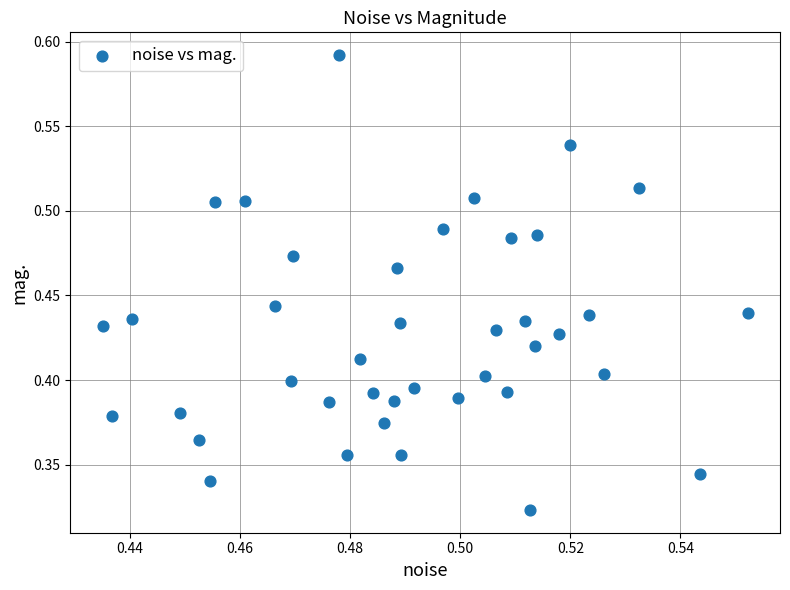

How many points are shown in the scatter plot?

40